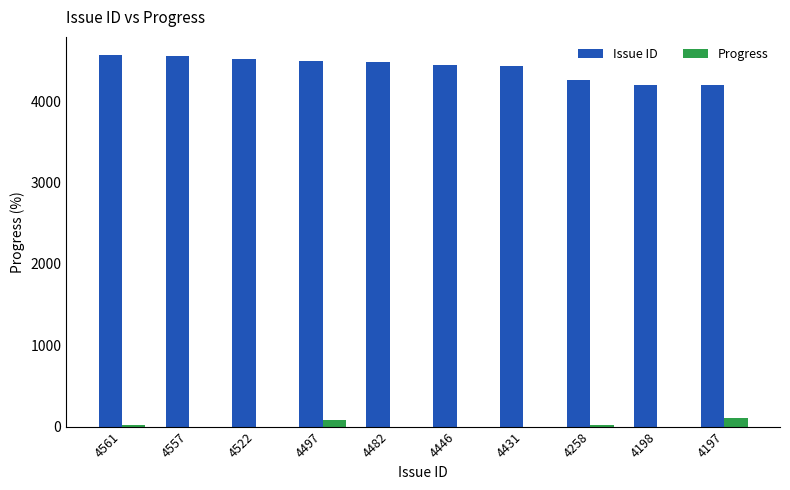

True or false: Issue ID has a value of 994 at 4431.

False